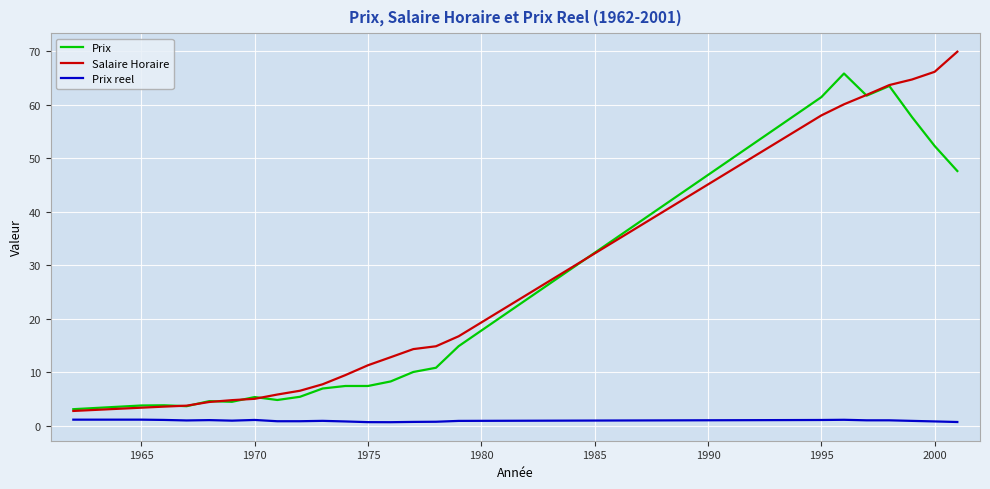

True or false: Prix reel and Prix cross at least once.

False